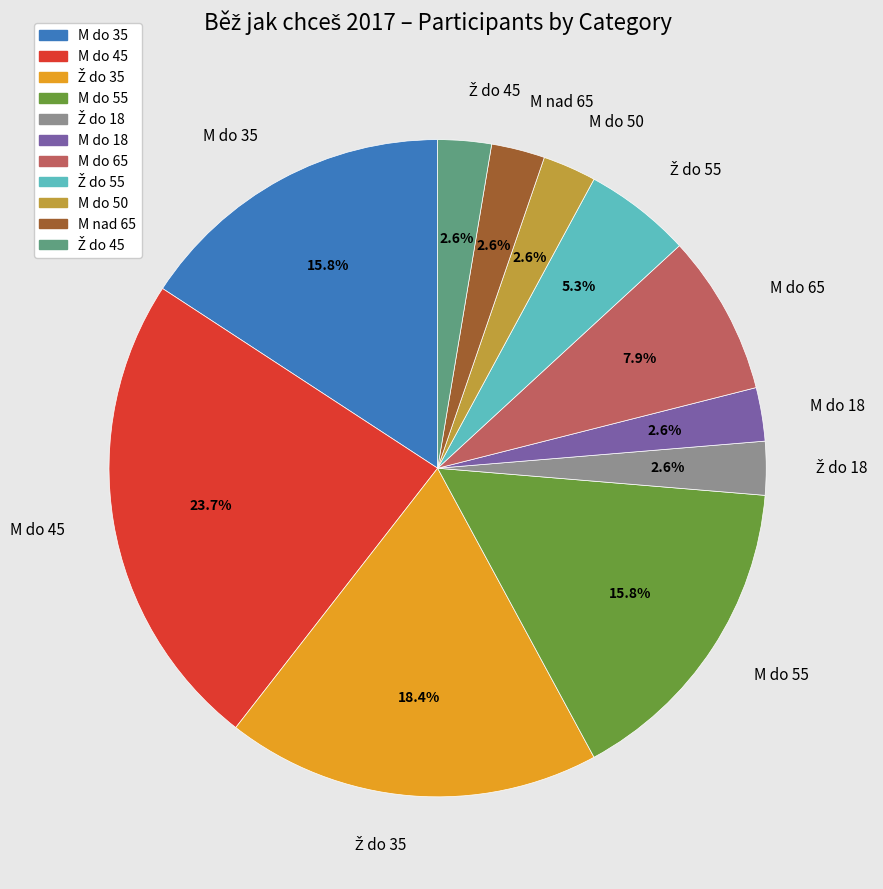

To the nearest percent, what is the difference between the largest and smallest slice percentages?

21%